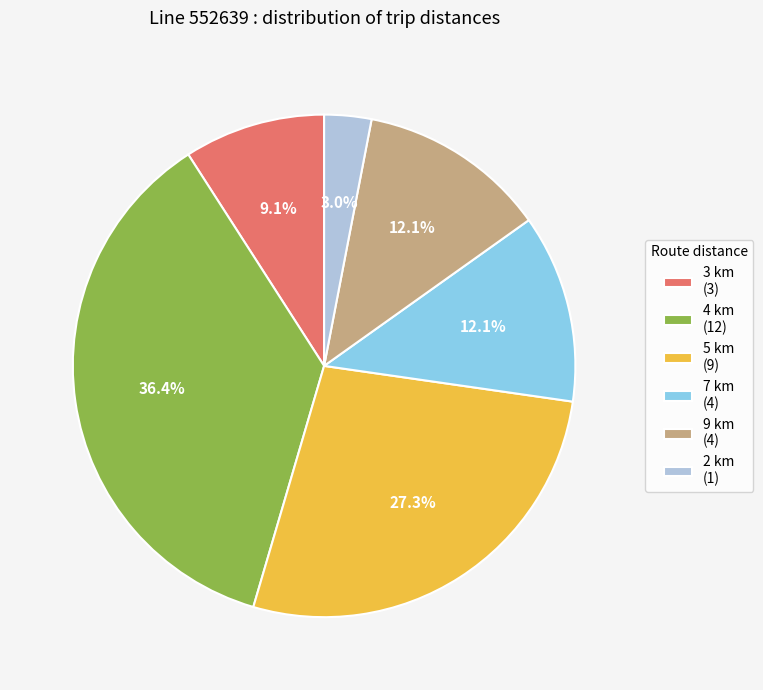

What percentage is NOT represented by 2 km (1)?

97.0%